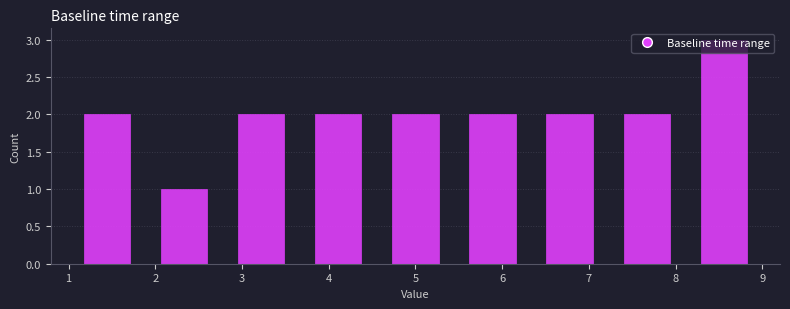

Reading left to right, transcribe this chart: for each bar, give the range it covers on the x-axis and its height. Neither the bar edges nor the heights are printed on the chart, so give them approximately, as read against the axes.

1.0 to 1.9: 2
1.9 to 2.8: 1
2.8 to 3.7: 2
3.7 to 4.6: 2
4.6 to 5.4: 2
5.4 to 6.3: 2
6.3 to 7.2: 2
7.2 to 8.1: 2
8.1 to 9.0: 3